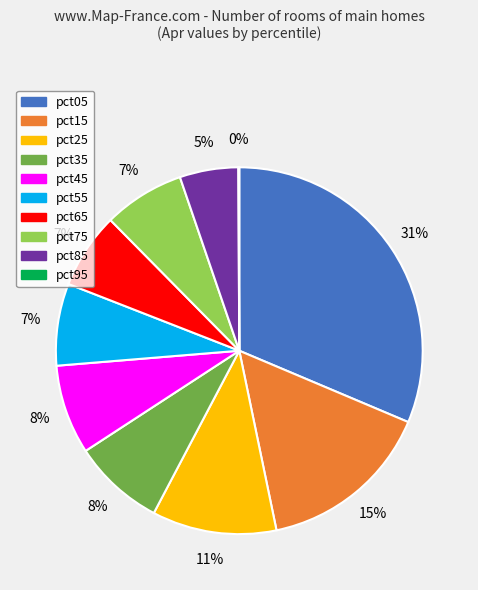

True or false: pct15 accounts for 15% of the total.

True